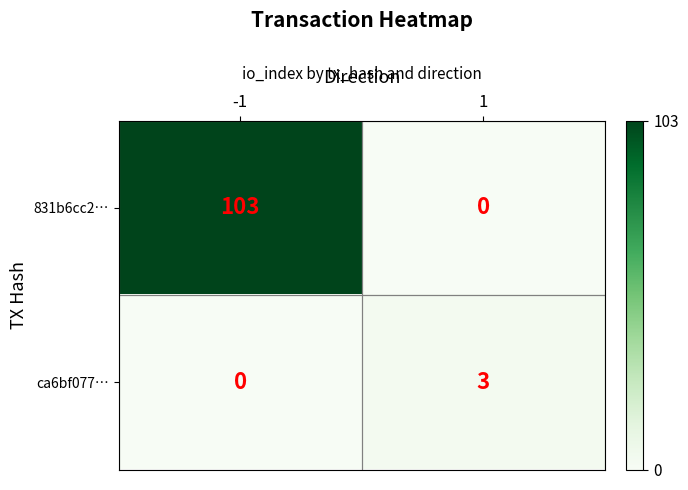

How many categories are shown in the chart?

2